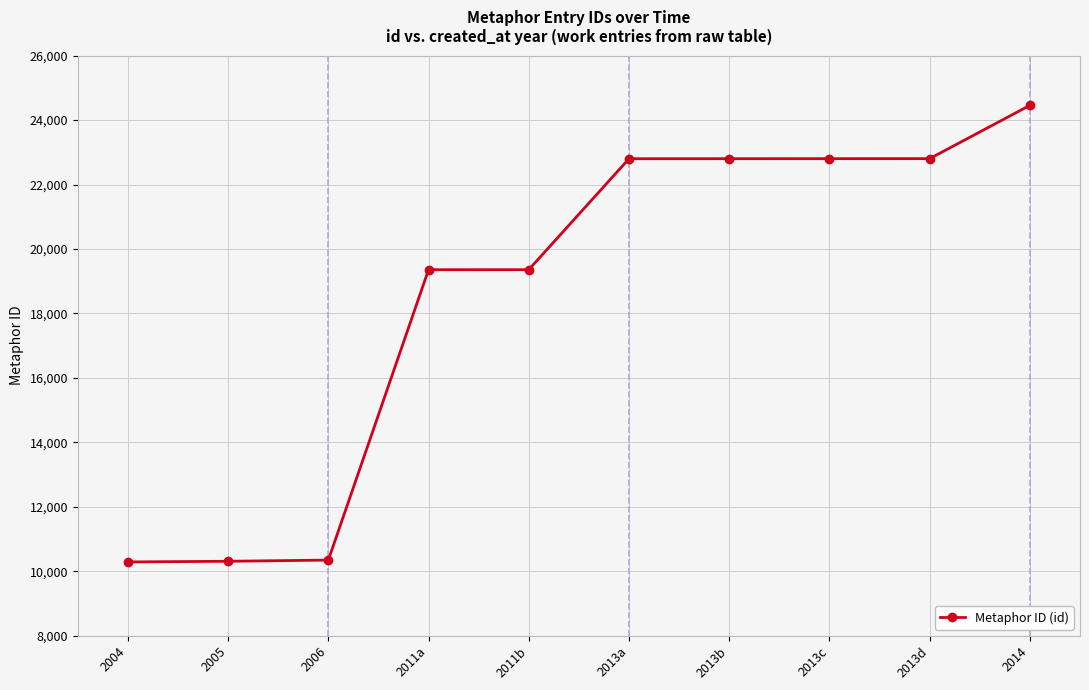

What is the greatest value displayed?

24456